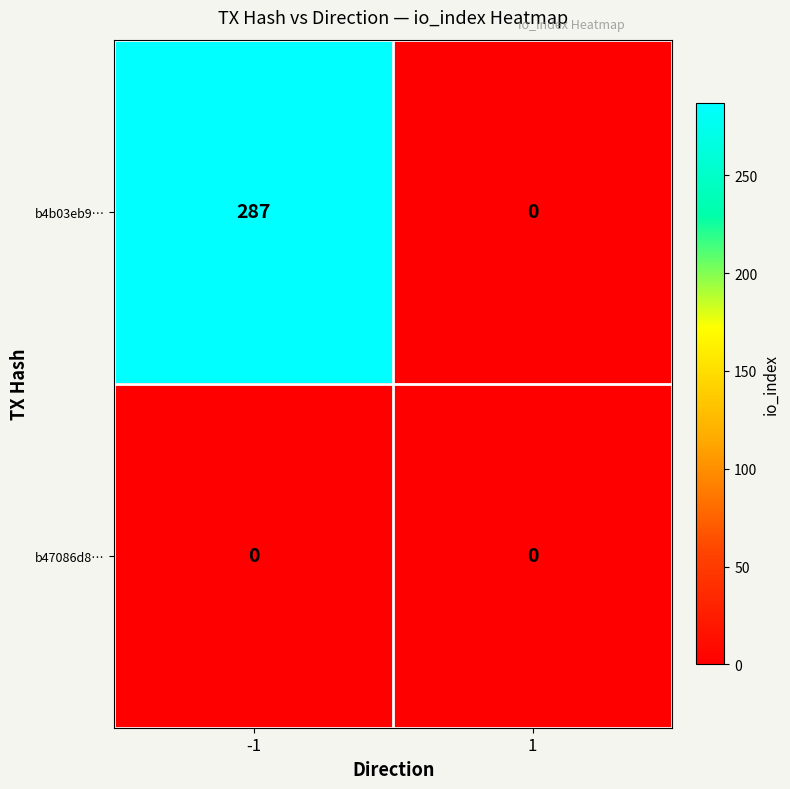

At which category is the sum across all series the highest?

-1